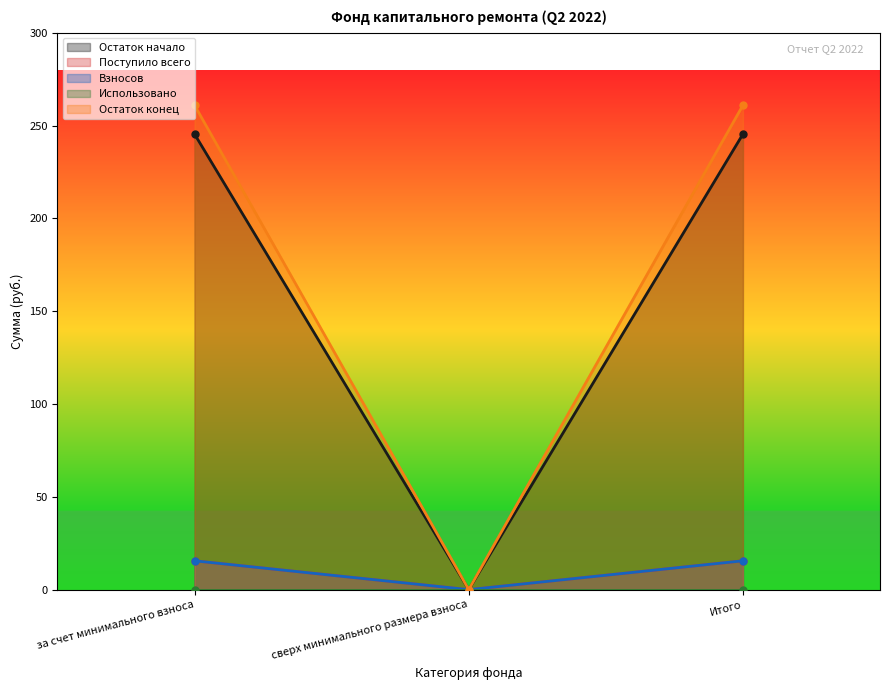

Between за счет минимального взноса and Итого, which series saw the biggest shift?

Остаток начало